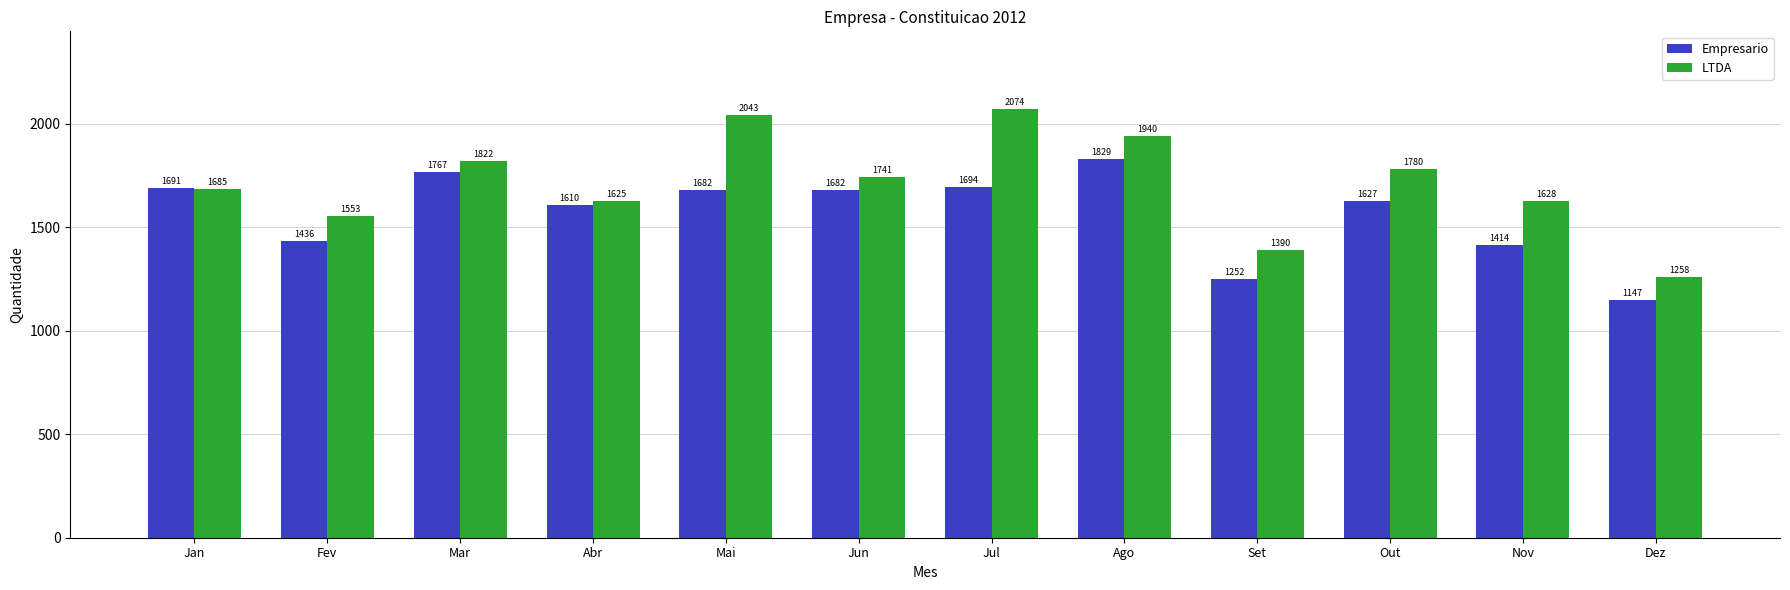

Which series has the widest spread of values?

LTDA